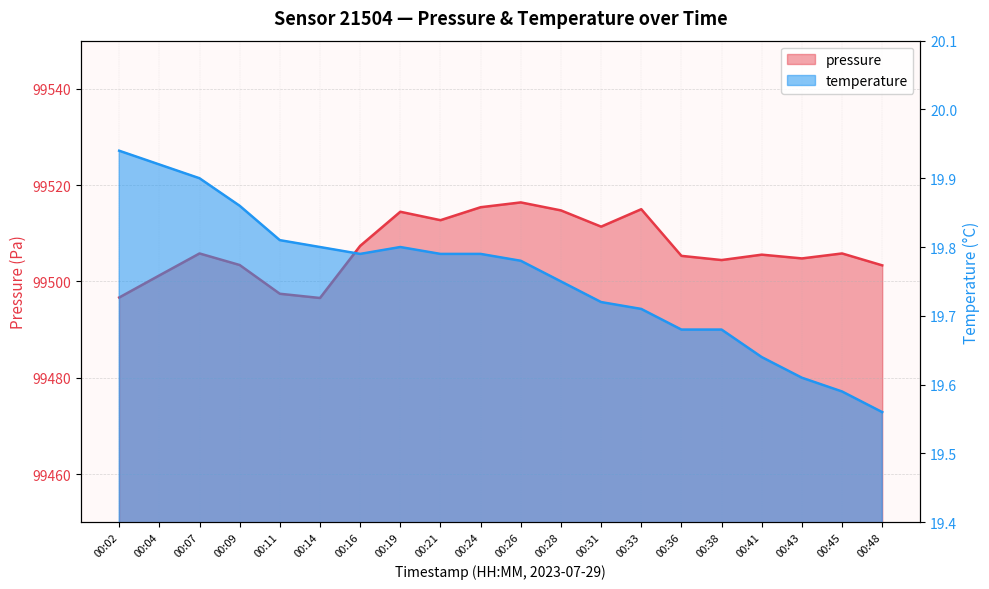

What is the difference between the maximum and minimum values in the temperature series?

0.4